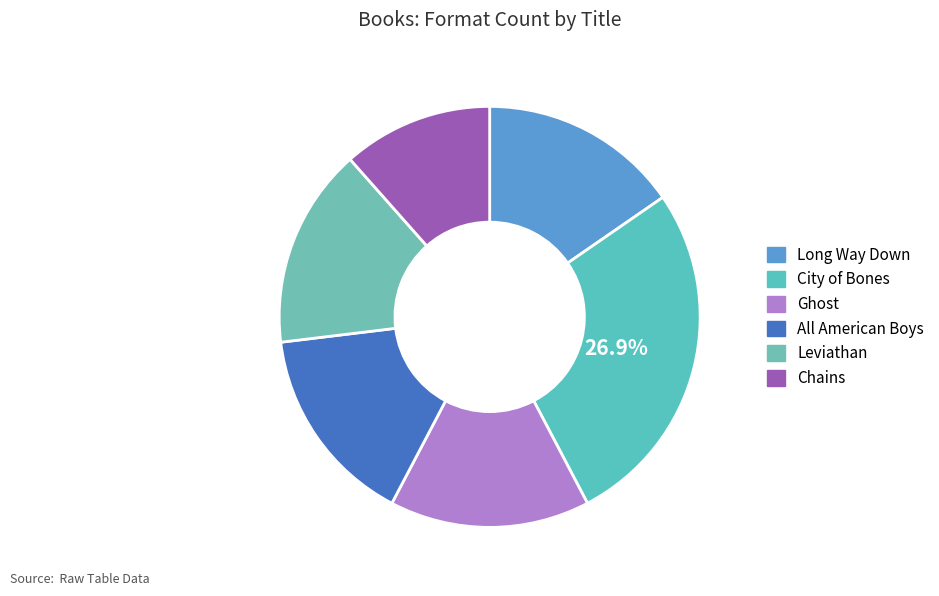

True or false: Chains accounts for 1% of the total.

False